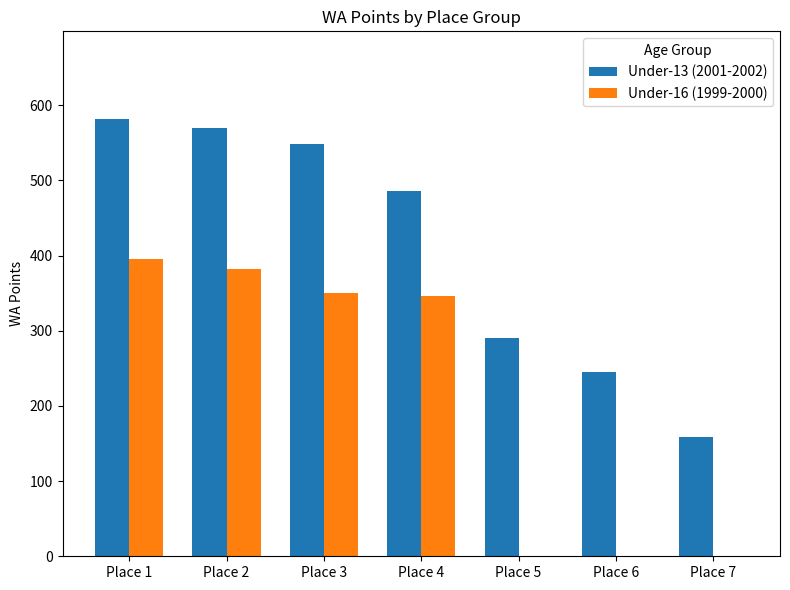

Are the bars grouped side by side (vs. stacked)?

Yes